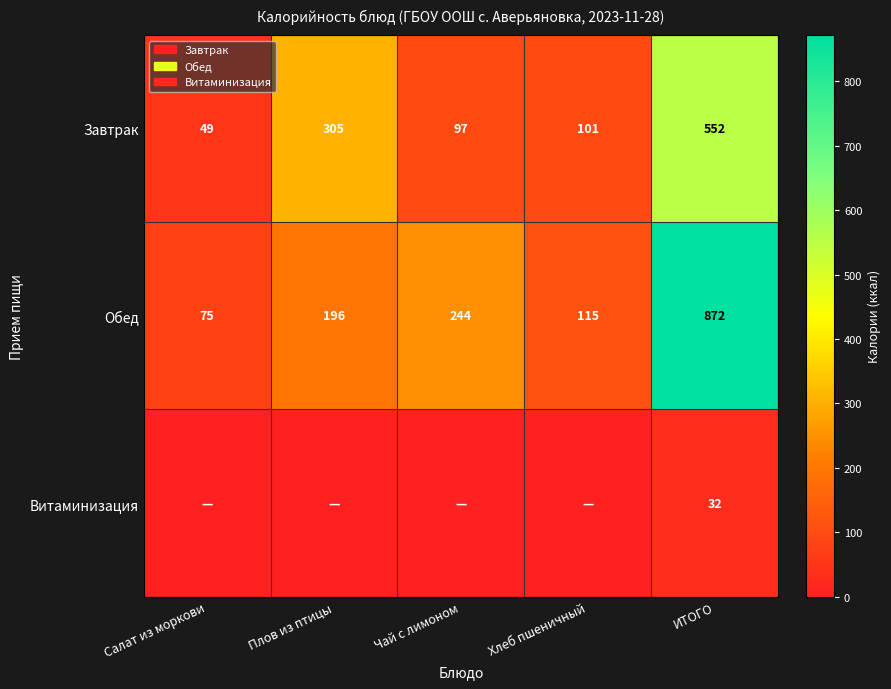

Is it true that Обед equals 158 at Хлеб пшеничный?

False